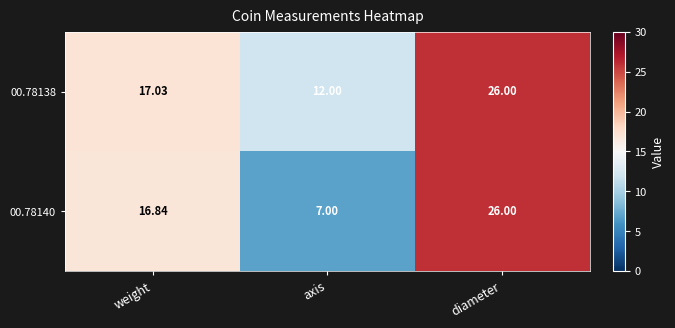

List the labels in order of 00.78138 value, largest first.

diameter, weight, axis